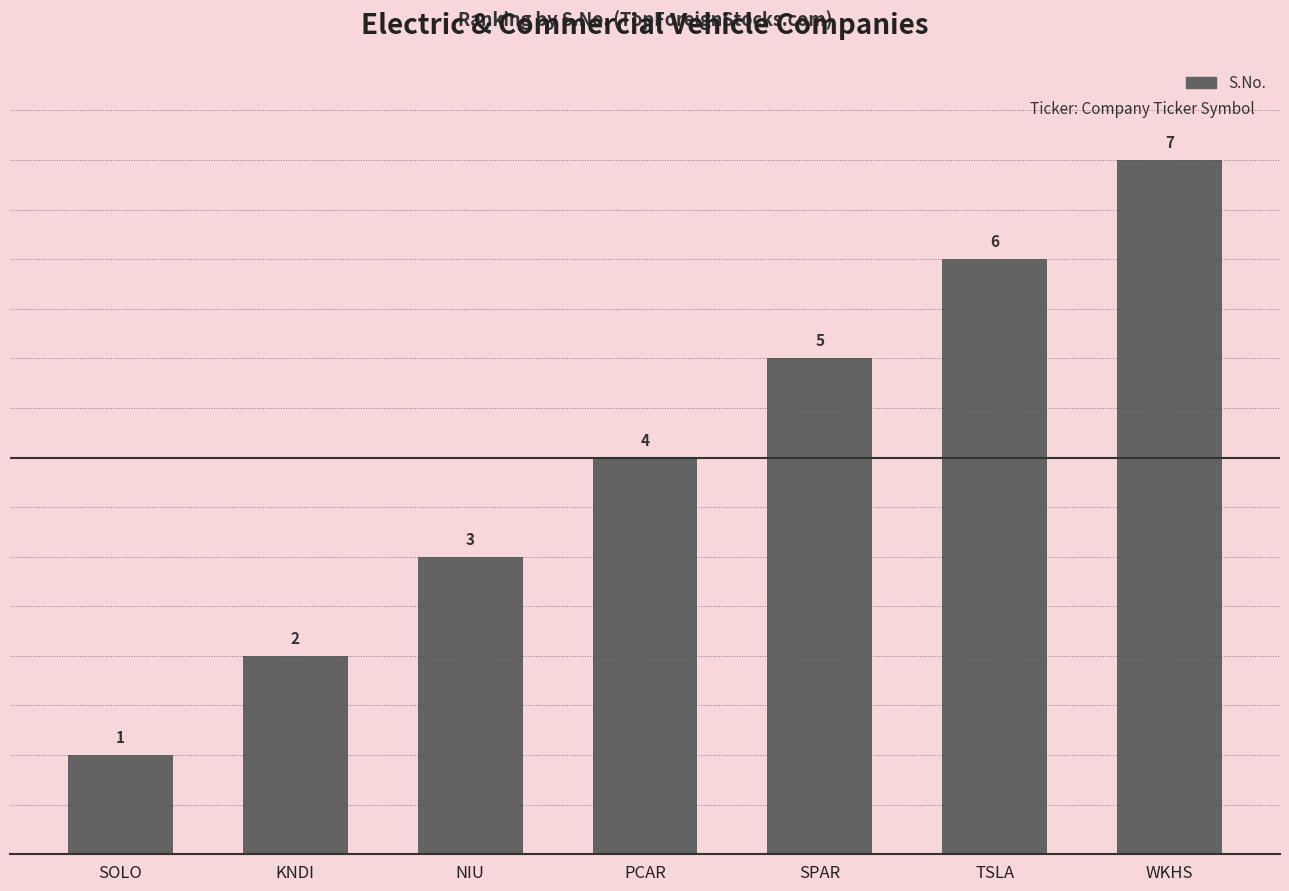

Which label corresponds to the smallest value in the chart?

SOLO